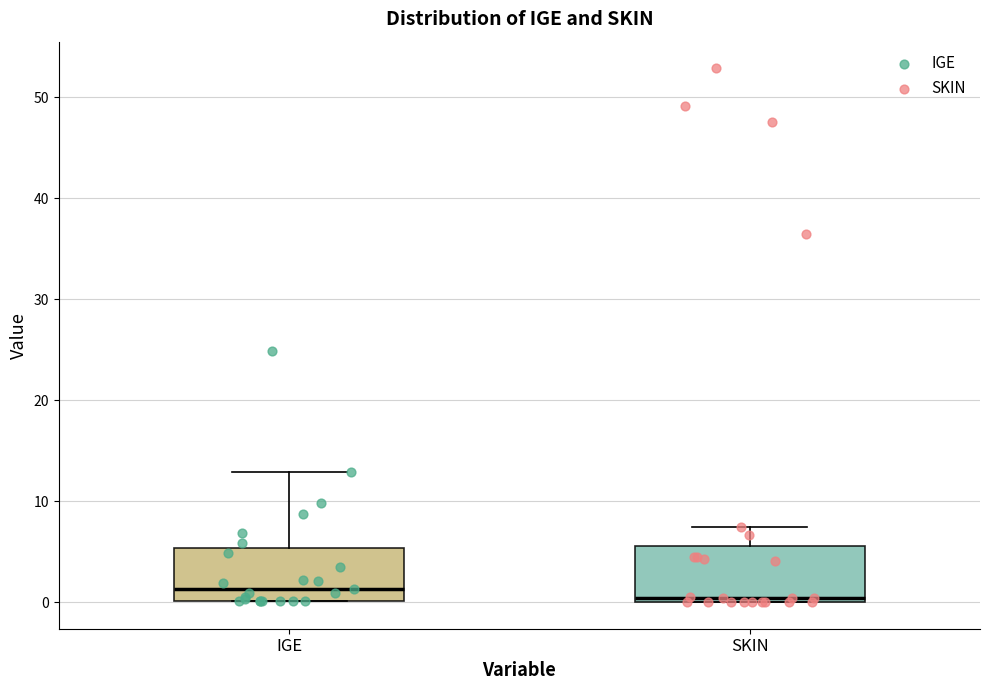

Reading left to right, read every box against the y-axis: the position of its median line, the range the box covers, and the ends of its whiskers. The values are not printed on the chart, so give them approximately, as read against the axis.

IGE: median 1, box 0 to 5, whiskers 0 to 13
SKIN: median 0 (just above the box's lower edge), box 0 to 6, whiskers 0 to 7